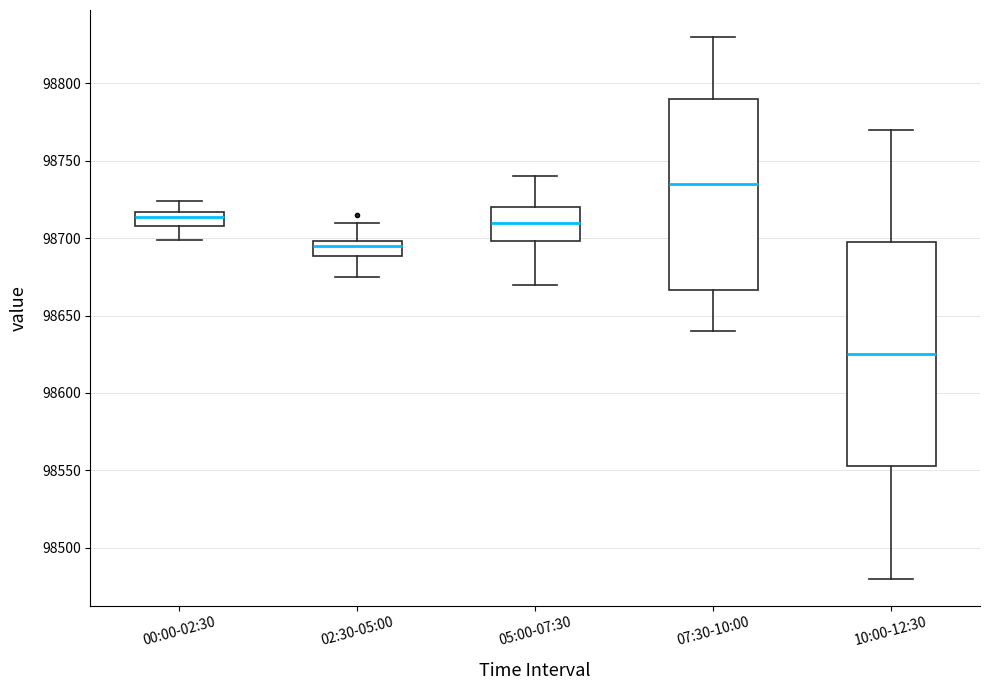

Where is the upper edge of the box for 07:30-10:00 on the y-axis? The values are not printed on the chart, so give them approximately, as read against the axis.

98790